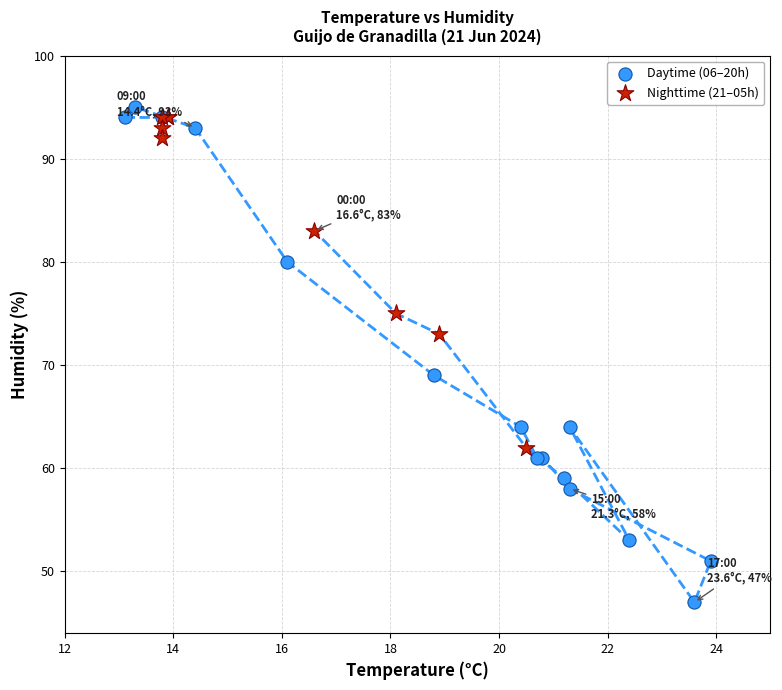

Which series contains the highest Y value?

Daytime (06–20h)